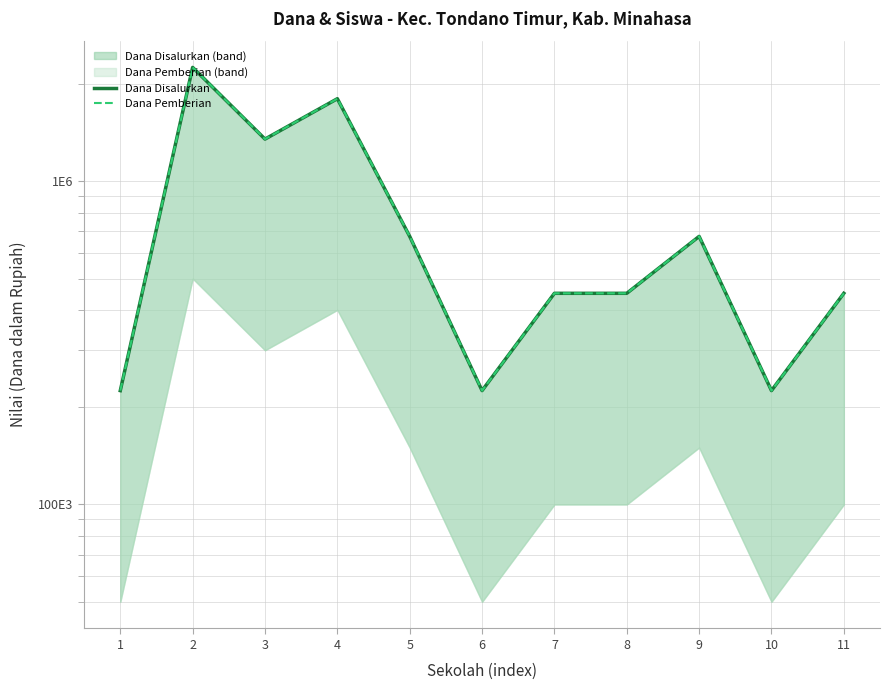

How many data points in Dana Pemberian are less than 450000?

3